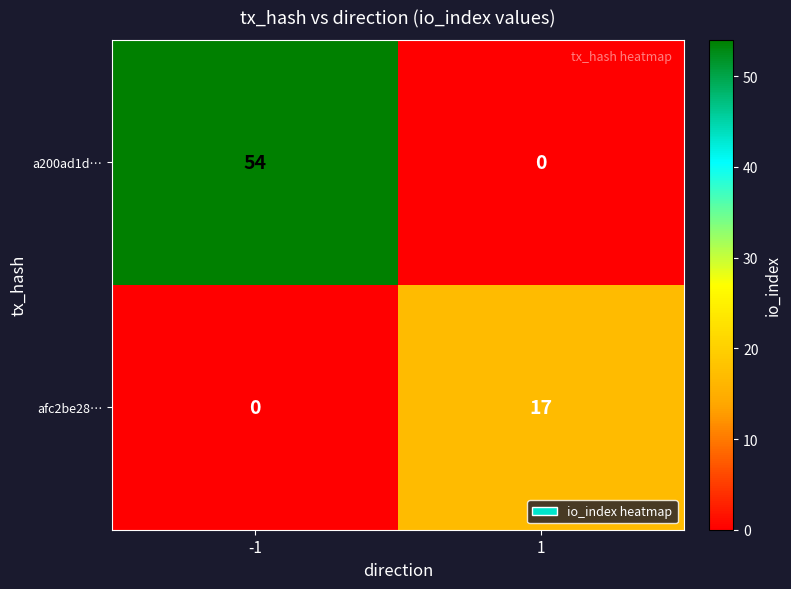

Which series changed the most between -1 and 1?

a200ad1d…